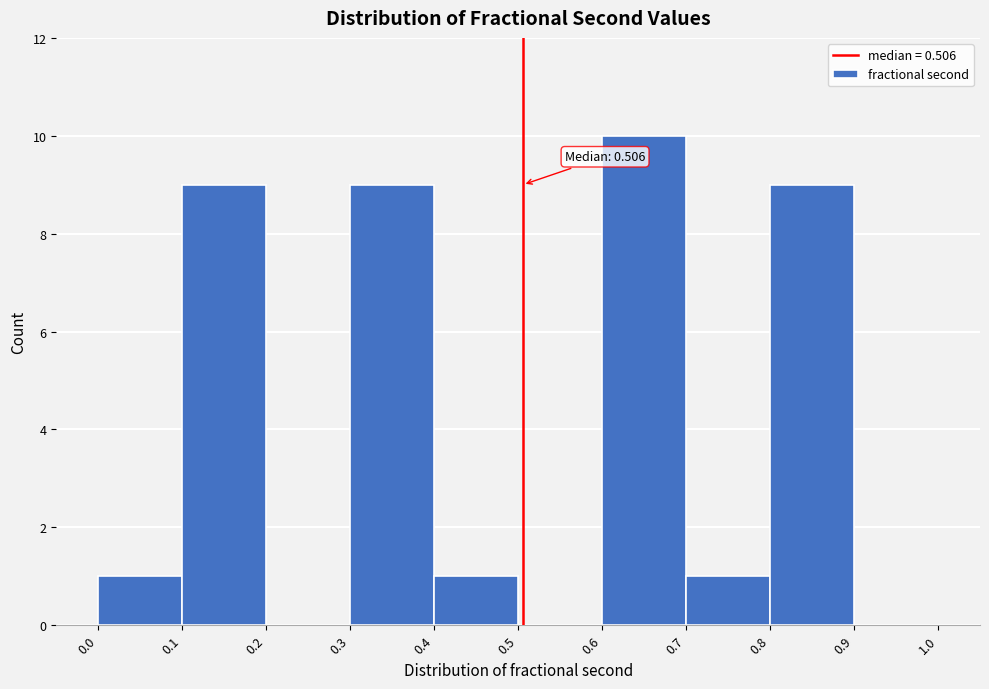

Over which range of the x-axis is the bar tallest?

0.6 to 0.7